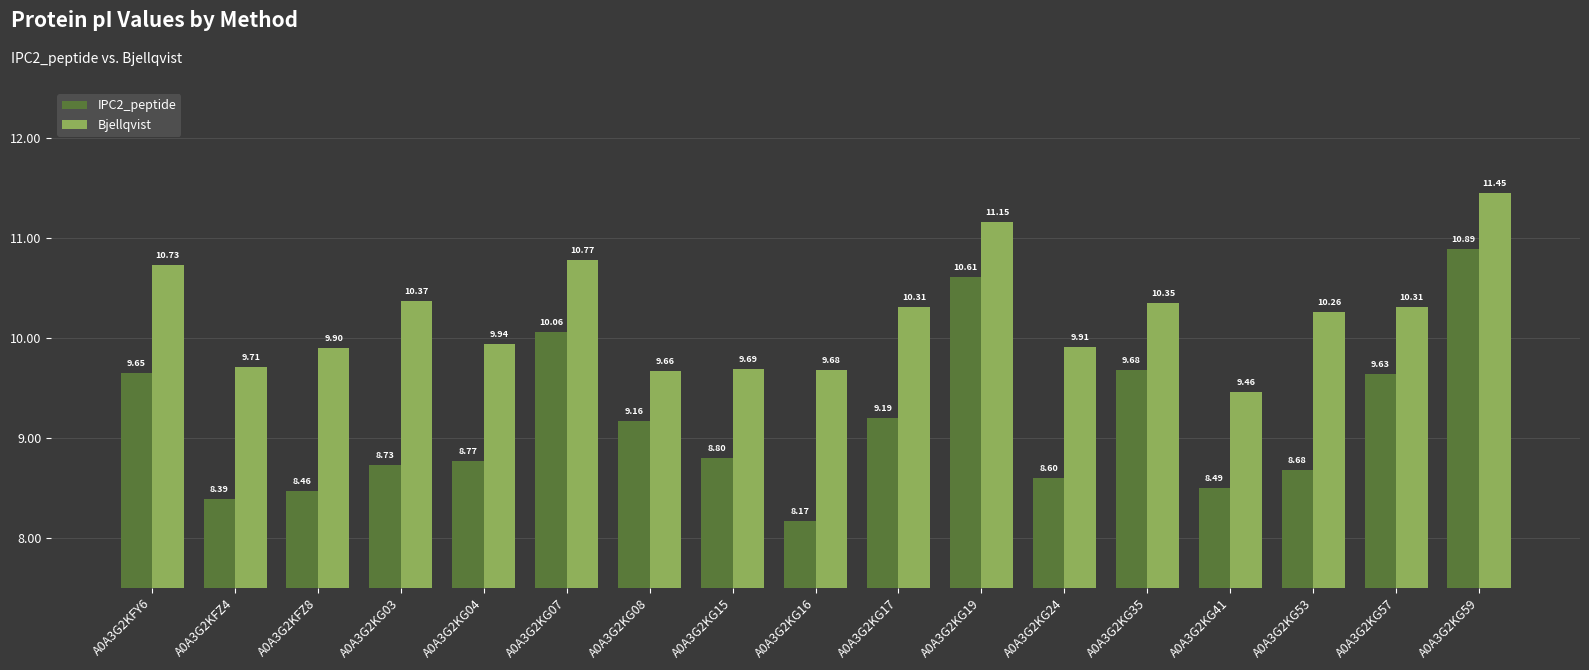

What position from the left is A0A3G2KG57?

16